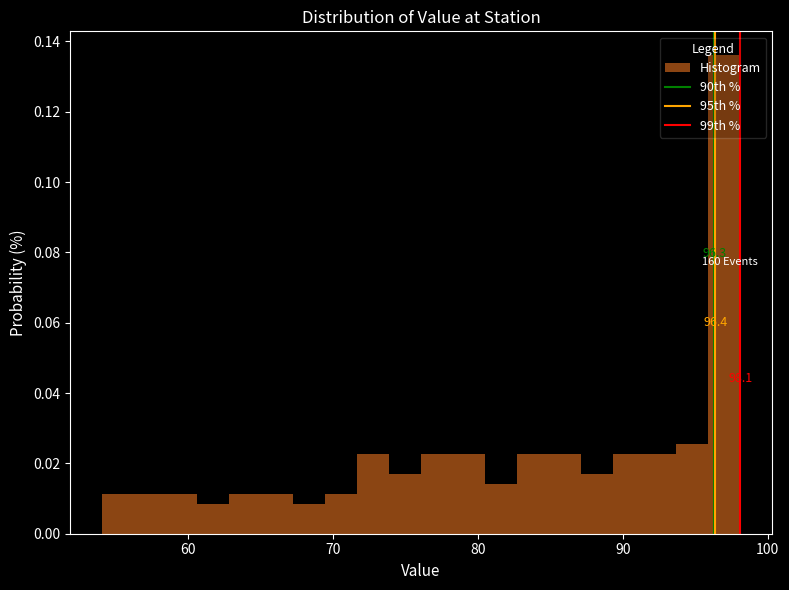

Read against the x-axis, roughly where is the centre of the tallest bar?

97